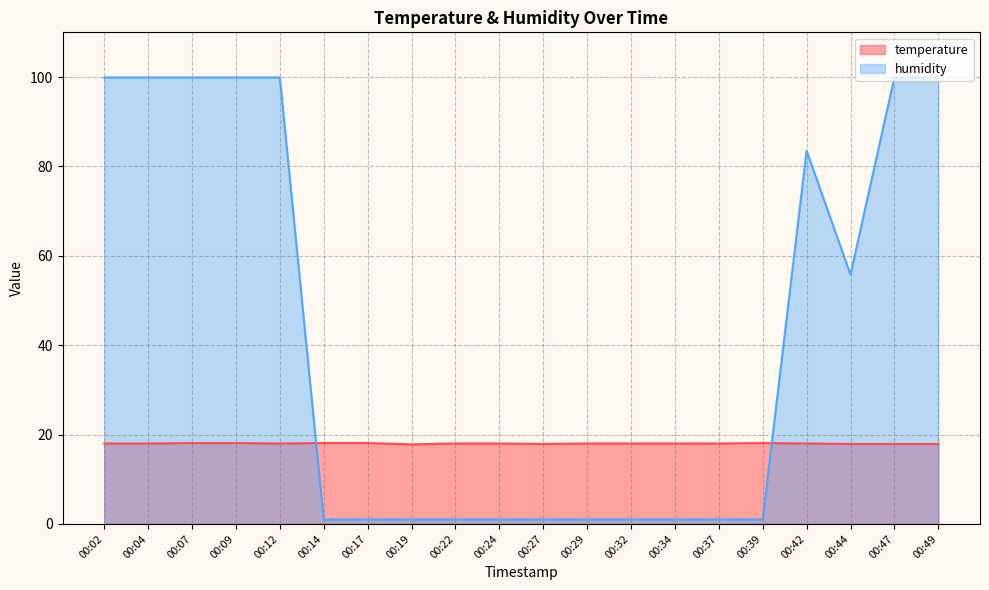

How many lines are shown in the chart?

2